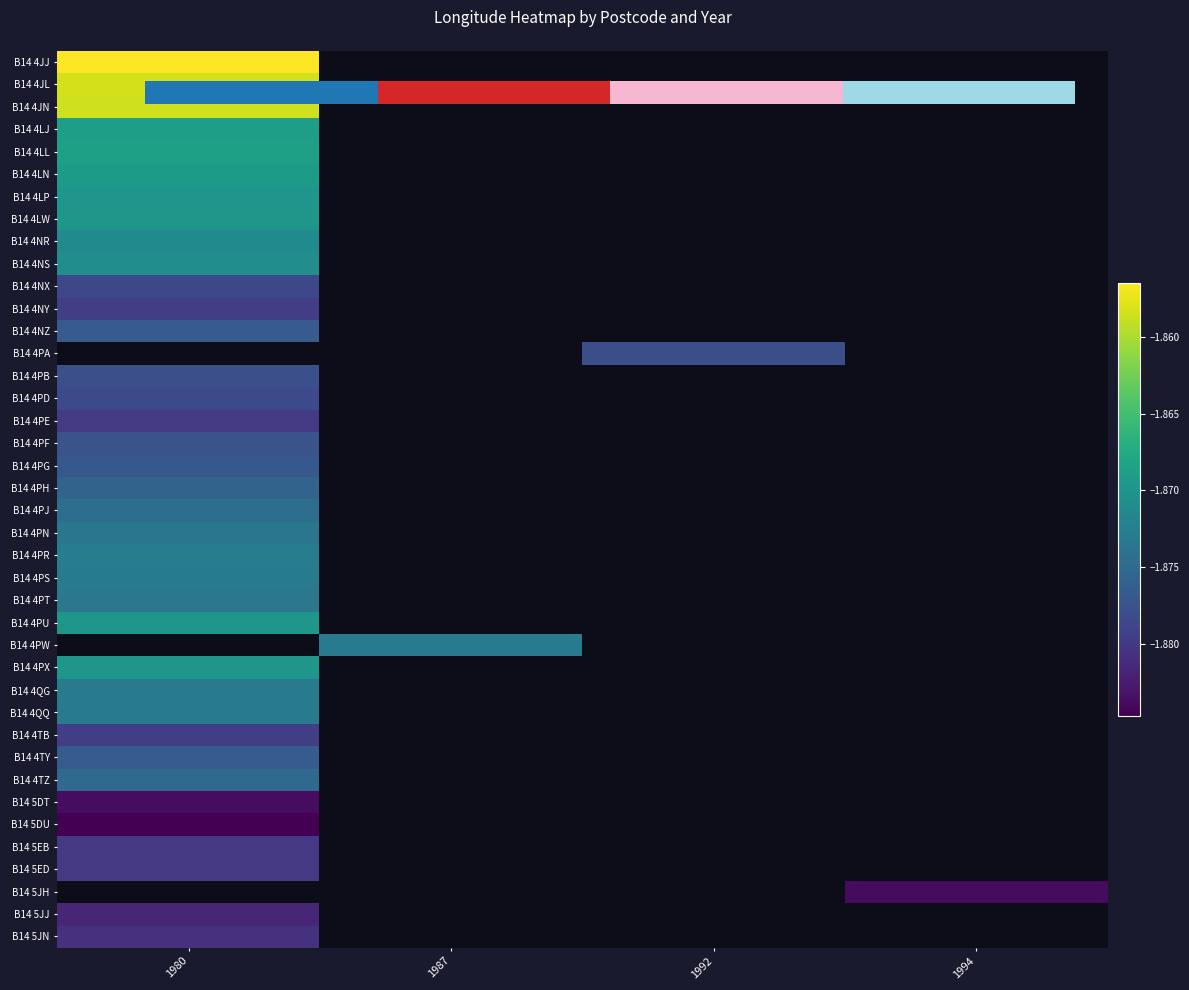

What is the maximum value for B14 4JJ?

-1.9